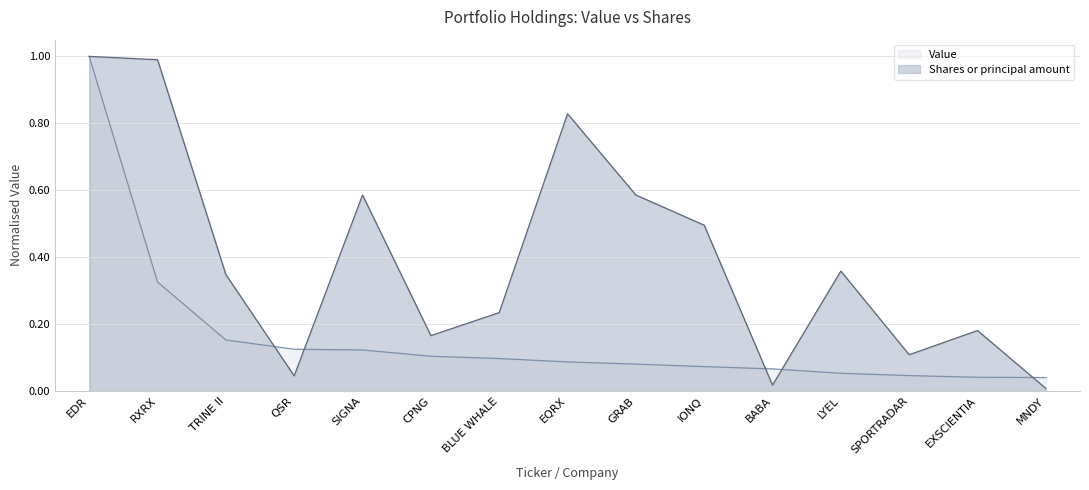

Reading right to left, what are all the values shown in this chart?

Shares or principal amount: 0.0	0.2	0.1	0.4	0.0	0.5	0.6	0.8	0.2	0.2	0.6	0.0	0.3	1.0	1.0
Value: 0.0	0.0	0.0	0.1	0.1	0.1	0.1	0.1	0.1	0.1	0.1	0.1	0.2	0.3	1.0